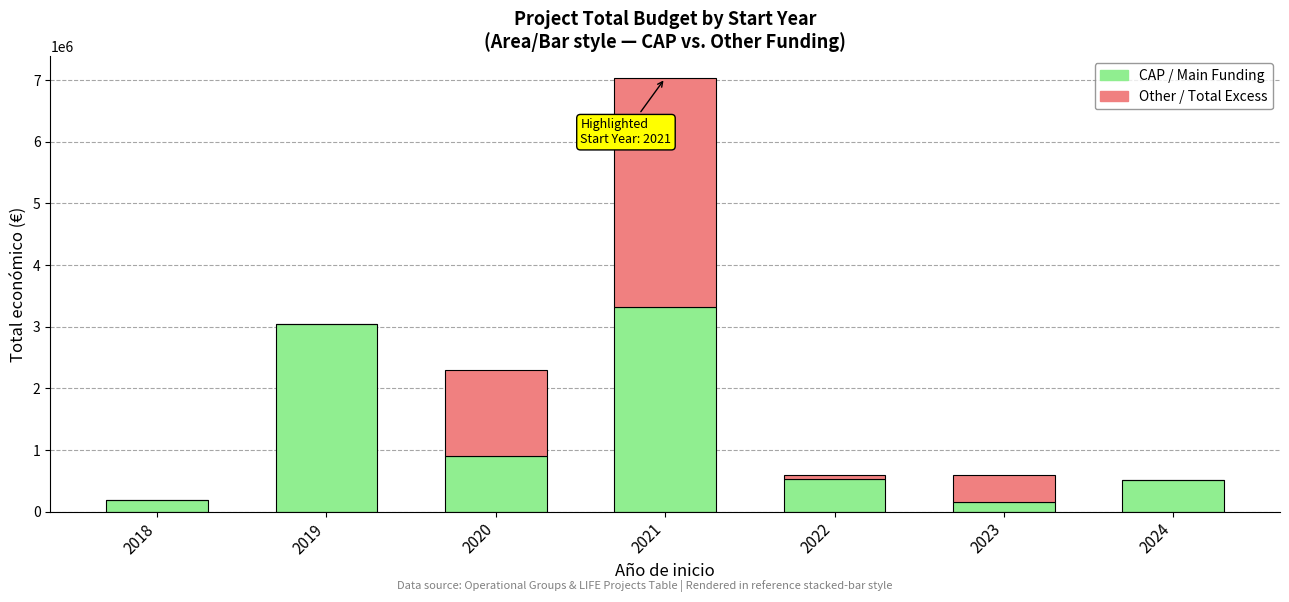

What is the sum of all CAP / Main Funding values?

8644099